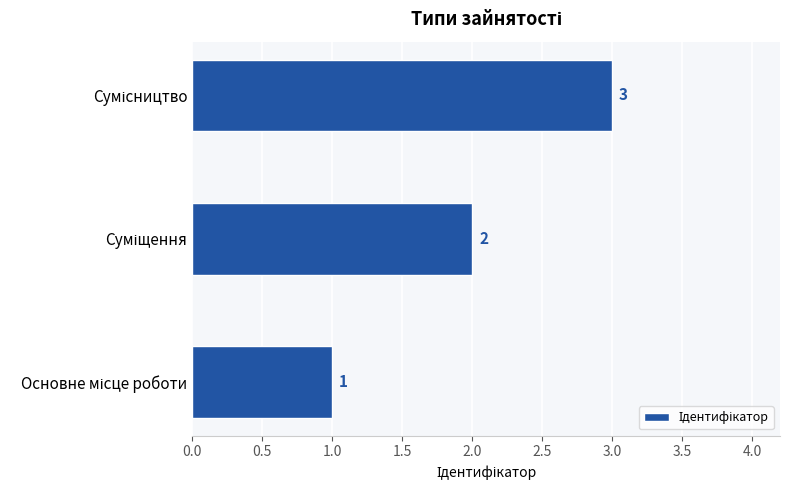

What is the sum of all values?

6